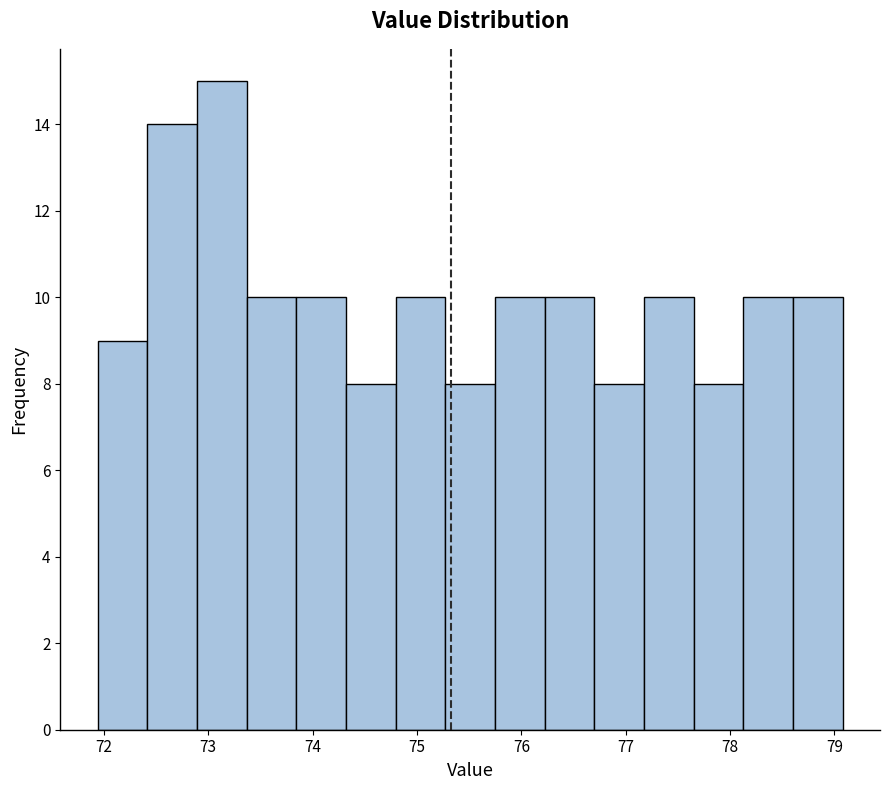

Which range on the x-axis has the tallest bar?

72.9 to 73.4